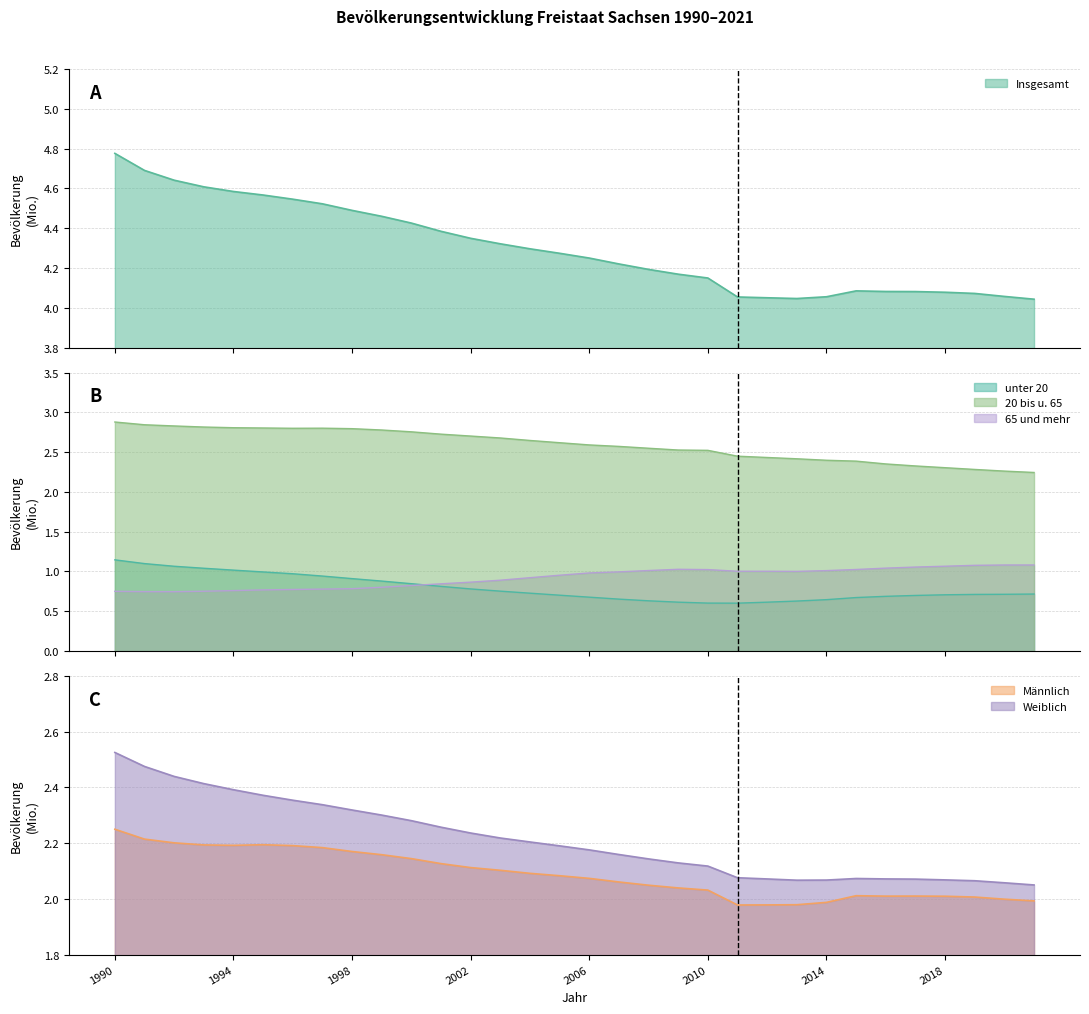

Rank the series at 2015 from lowest to highest value.

unter 20, 65 und mehr, Männlich, Weiblich, 20 bis unter 65, Insgesamt